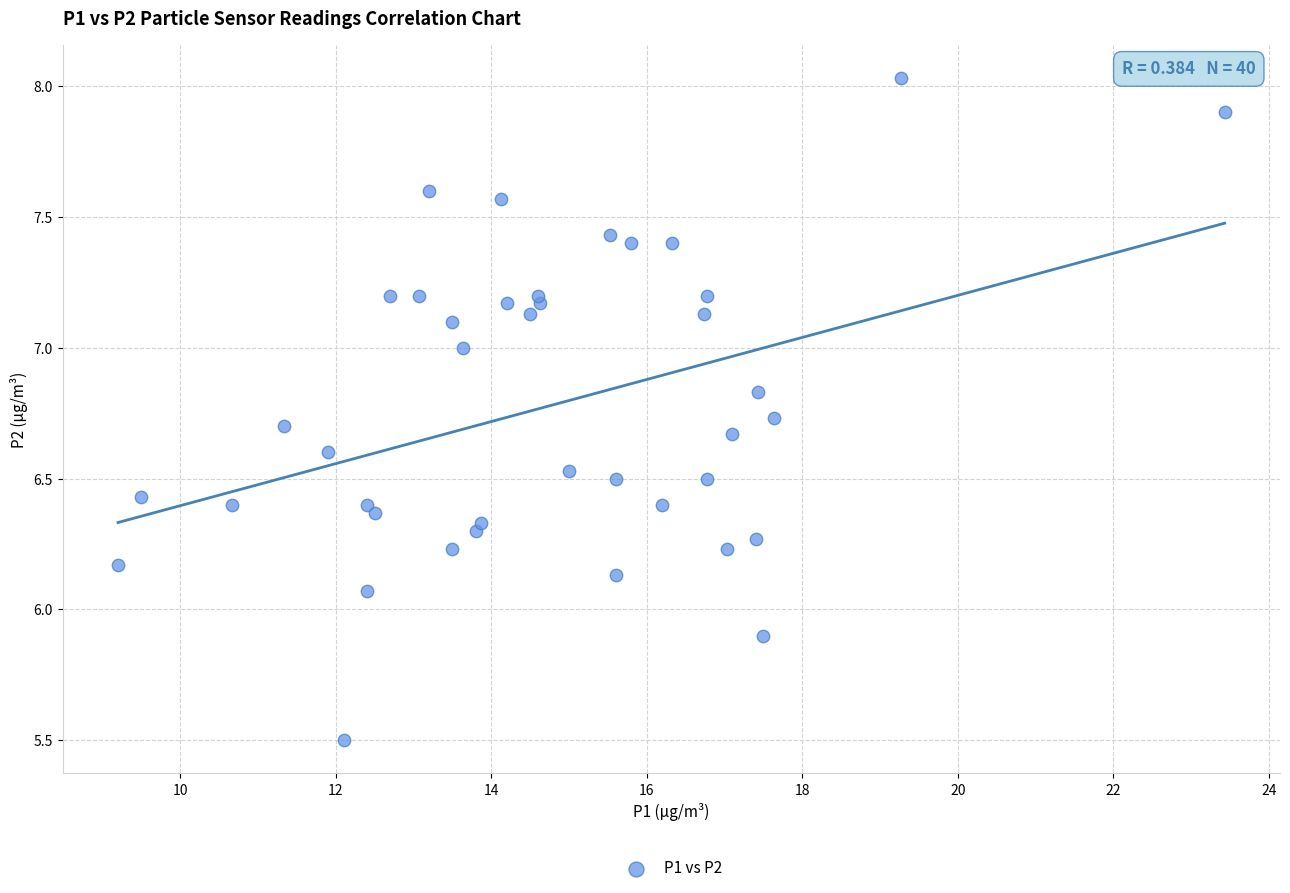

What is the range of X values (max minus min)?

14.2